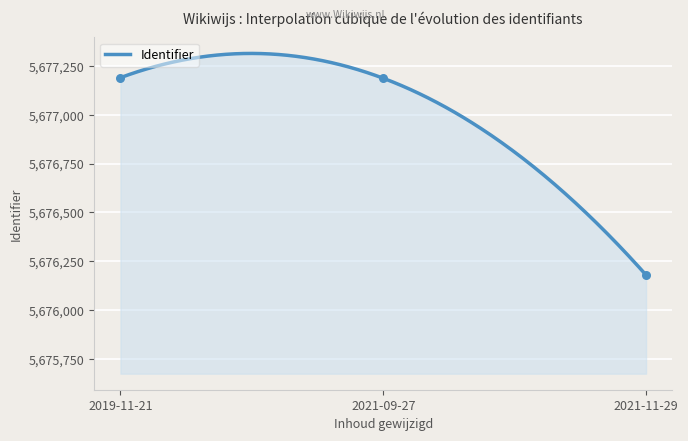

What is the change in value from 2021-09-27 to 2019-11-21?

+3